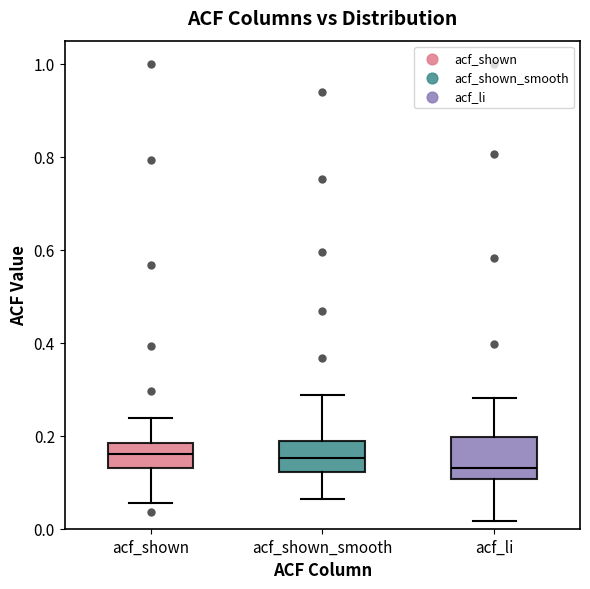

Reading left to right, transcribe this box plot: for each box, give where its median line is, the range the box spans, and where its two whiskers end, as read against the y-axis. The values are not printed on the chart, so give them approximately, as read against the axis.

acf_shown: median 0.16, box 0.14 to 0.18, whiskers 0.06 to 0.24
acf_shown_smooth: median 0.16, box 0.12 to 0.18, whiskers 0.06 to 0.28
acf_li: median 0.14, box 0.10 to 0.20, whiskers 0.02 to 0.28